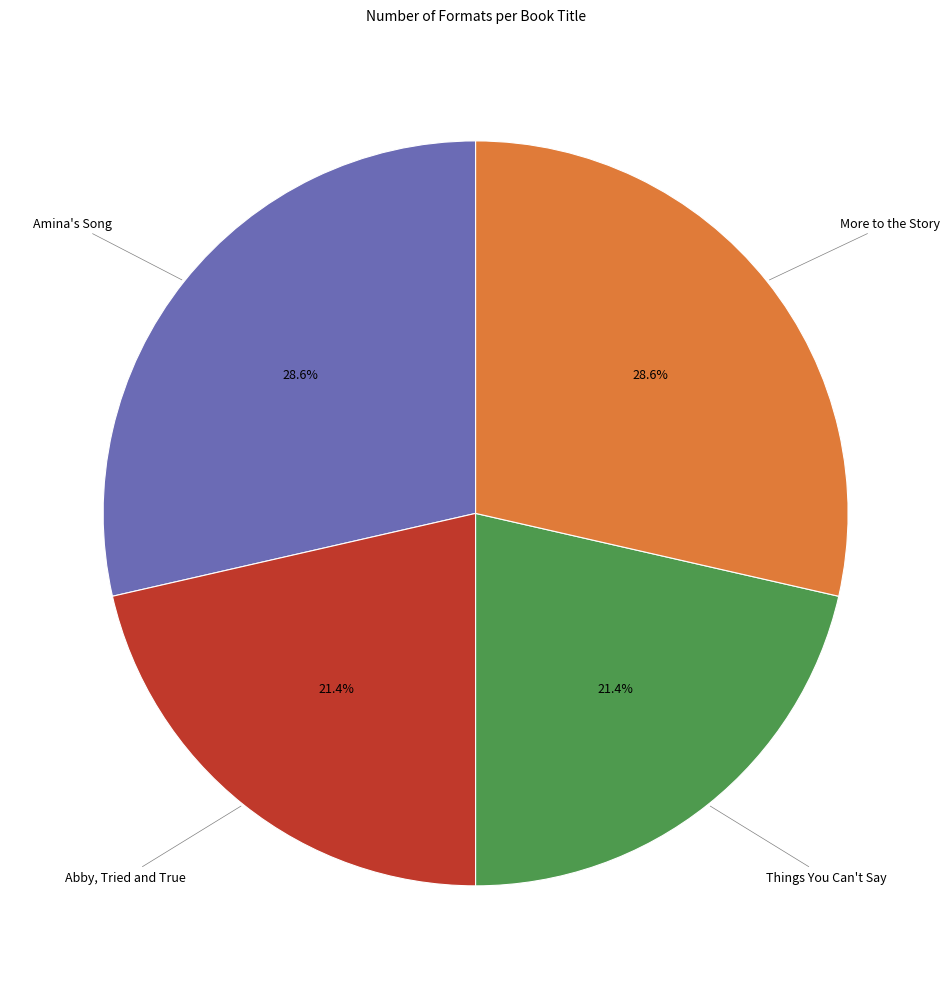

Count the number of slices in the pie.

4